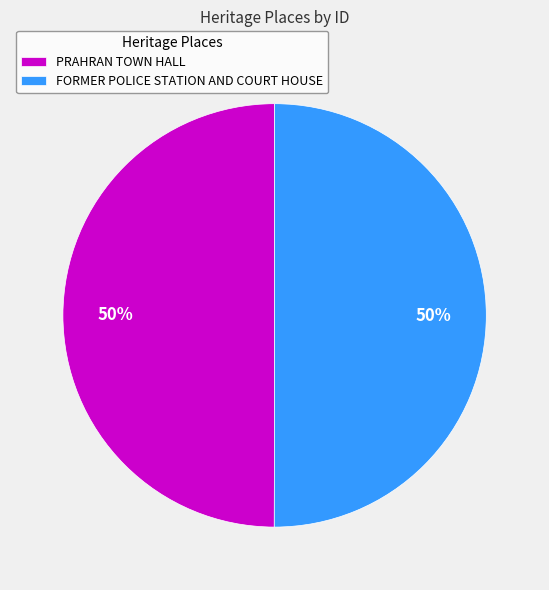

Do FORMER POLICE STATION AND COURT HOUSE and PRAHRAN TOWN HALL together represent more than half of the pie?

Yes